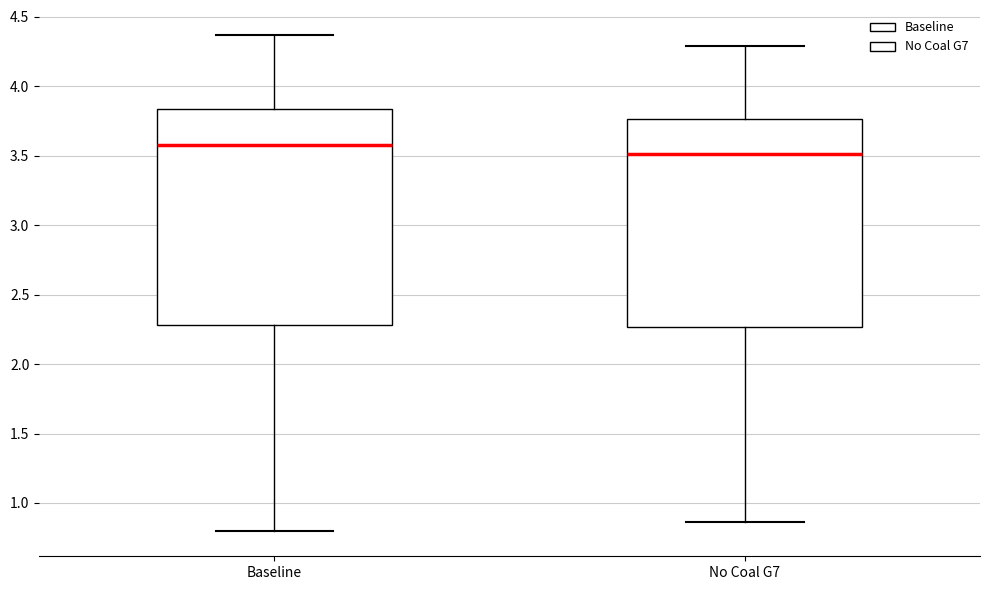

Where does the lower whisker of the box for No Coal G7 end on the y-axis? The values are not printed on the chart, so give them approximately, as read against the axis.

0.85